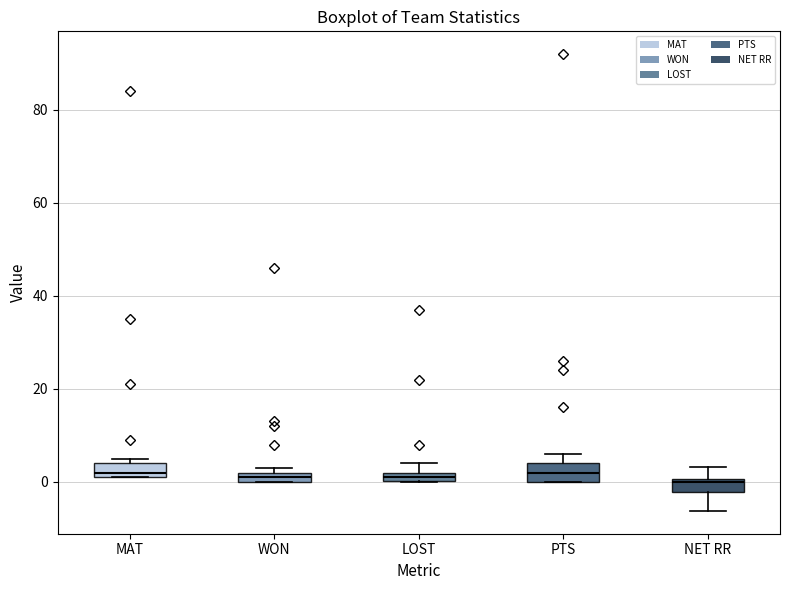

Where is the lower edge of the box for LOST on the y-axis? The values are not printed on the chart, so give them approximately, as read against the axis.

0